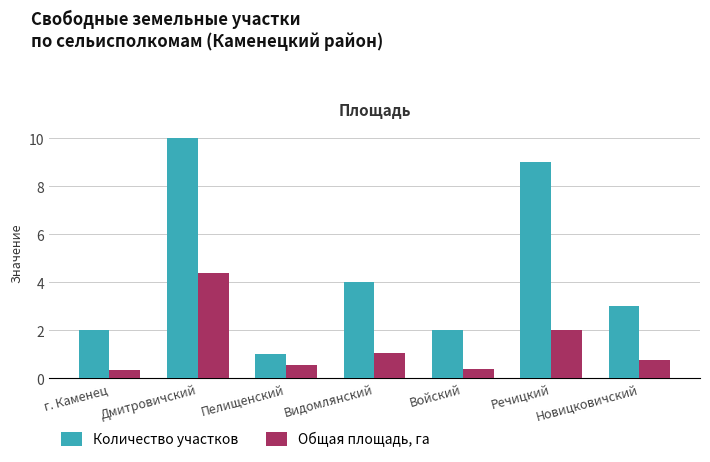

What is the average value of the Количество участков series?

4.4